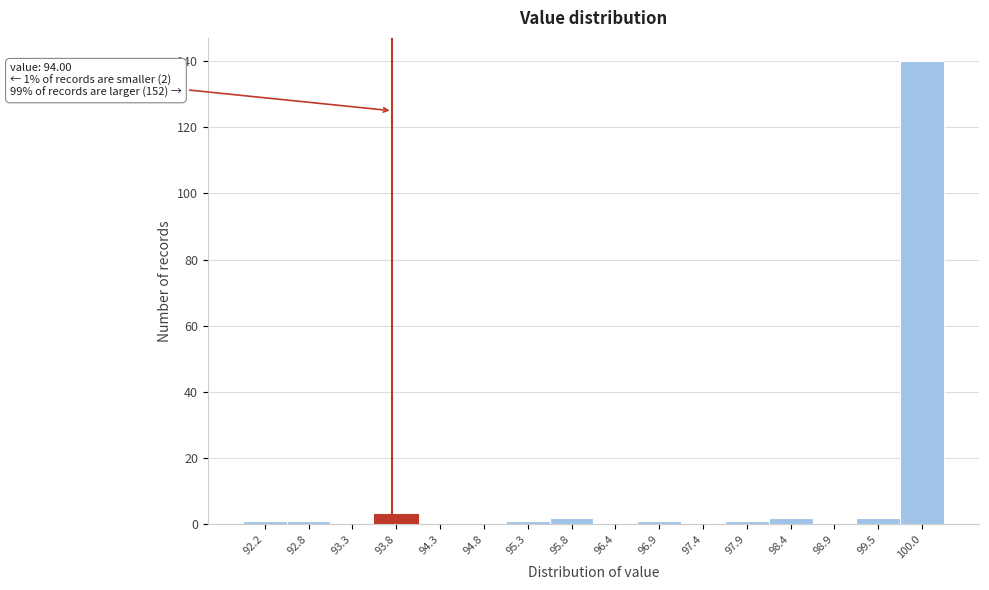

Reading left to right, transcribe all the data shown in this chart.

92.2=1	92.8=1	93.3=0	93.8=3	94.3=0	94.8=0	95.3=1	95.8=2	96.4=0	96.9=1	97.4=0	97.9=1	98.4=2	98.9=0	99.5=2	100.0=140